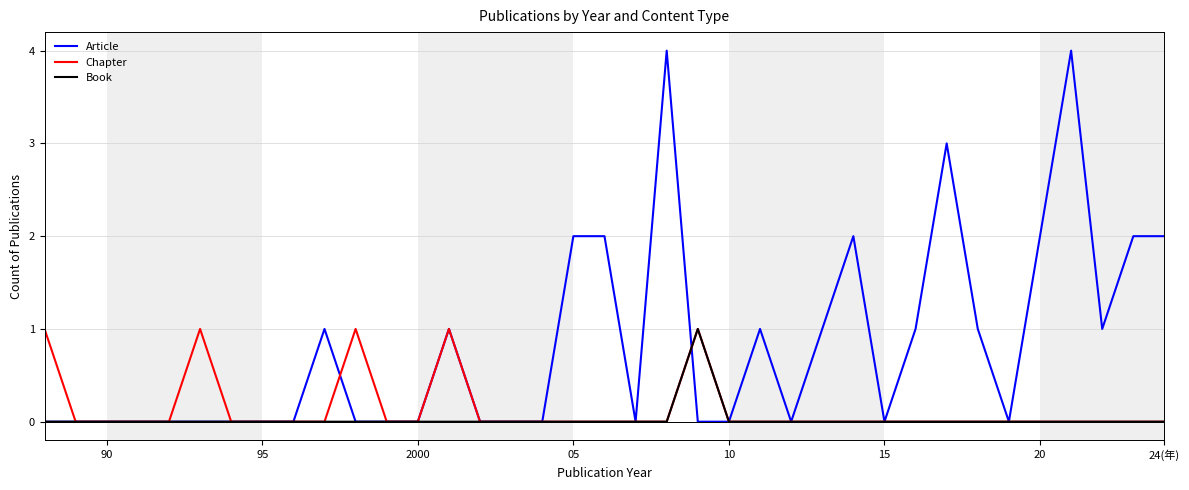

How many lines are shown in the chart?

3